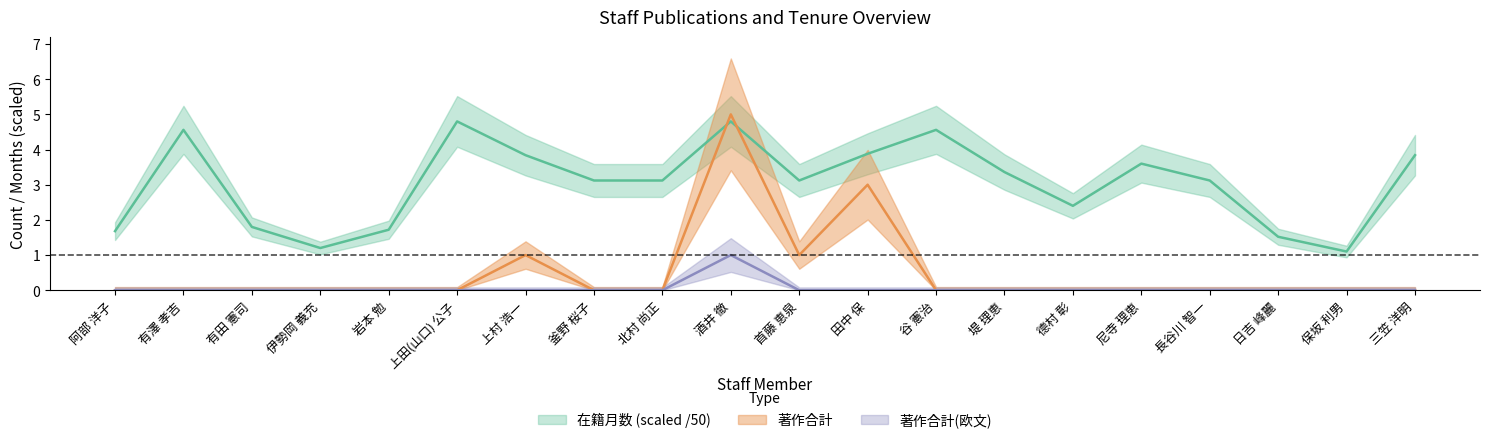

Is the value of 著作合計 at 谷 憲治 greater than the value of 在籍月数 at 田中 保?

No